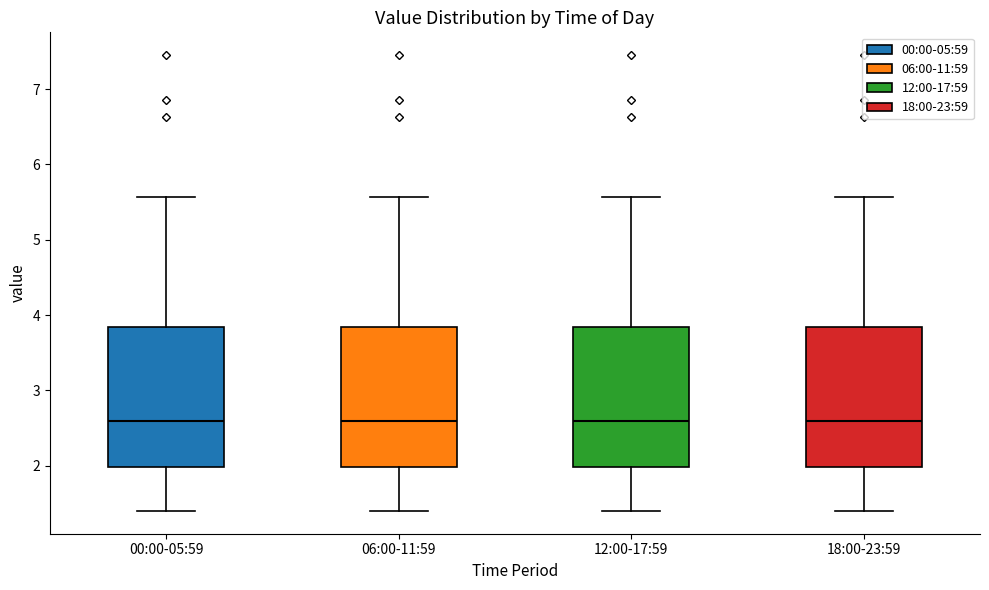

Where does the lower whisker of the box for 18:00-23:59 end on the y-axis? The values are not printed on the chart, so give them approximately, as read against the axis.

1.4